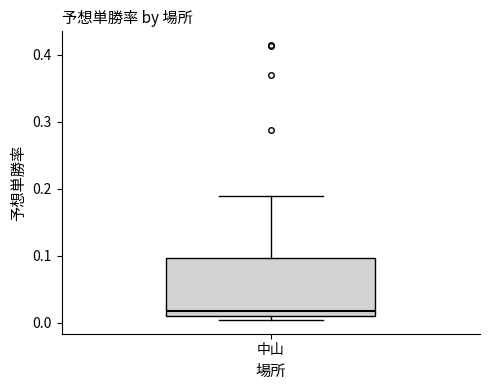

Where does the median line of the box for 中山 sit on the y-axis? The values are not printed on the chart, so give them approximately, as read against the axis.

0.02